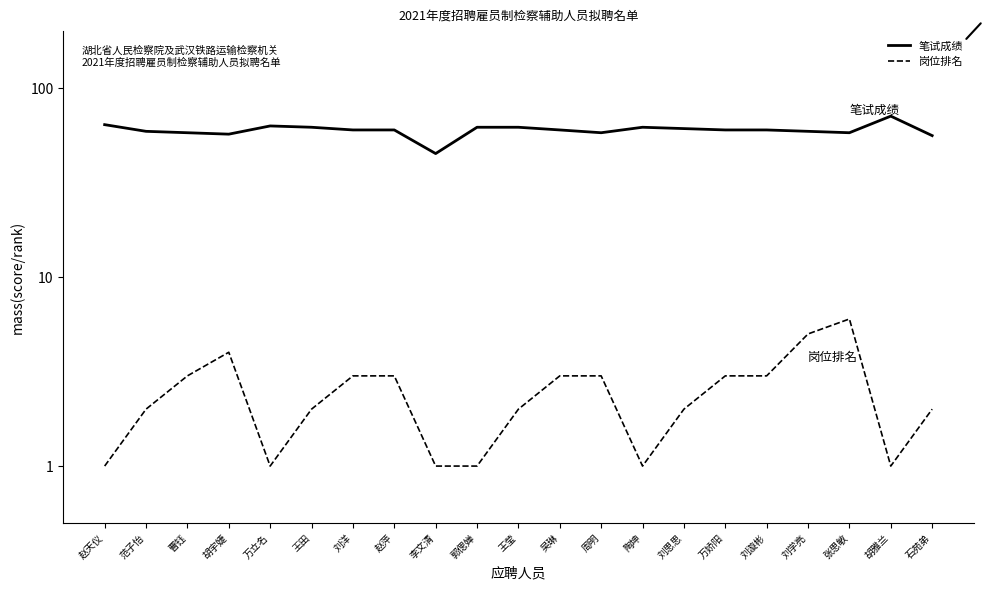

Which category has the highest value across all series?

胡雅兰